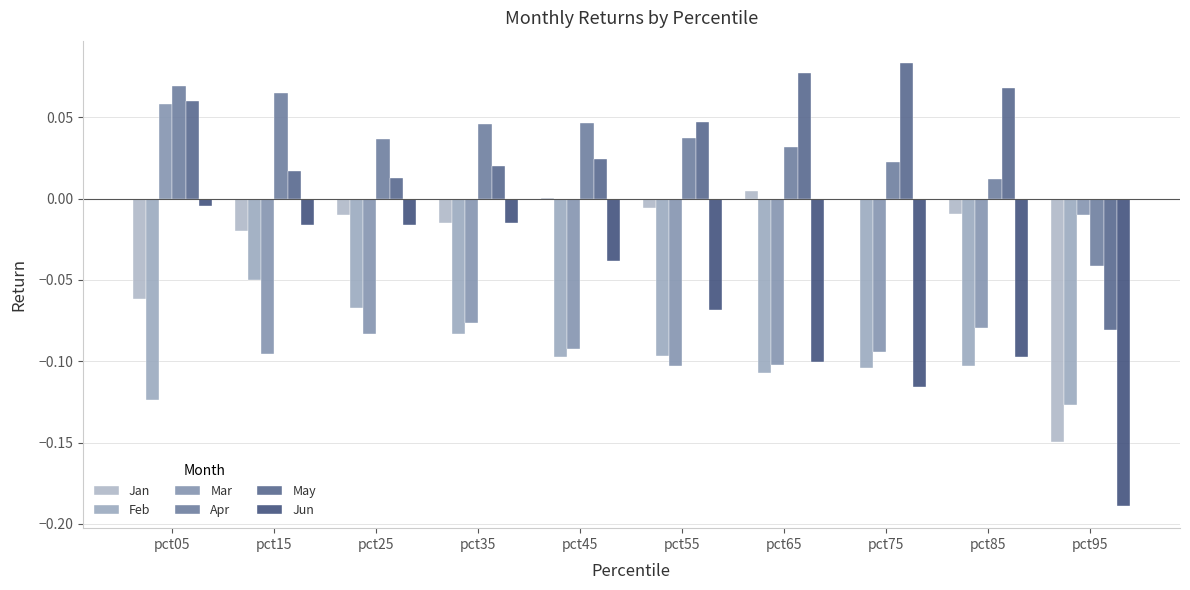

The value of Jun at pct95 is -0.2. True or false?

True